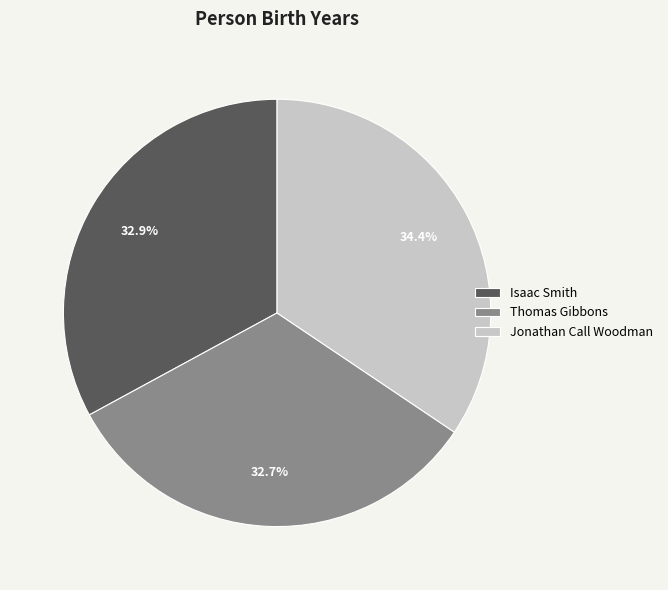

What is the largest slice in the pie chart?

Jonathan Call Woodman